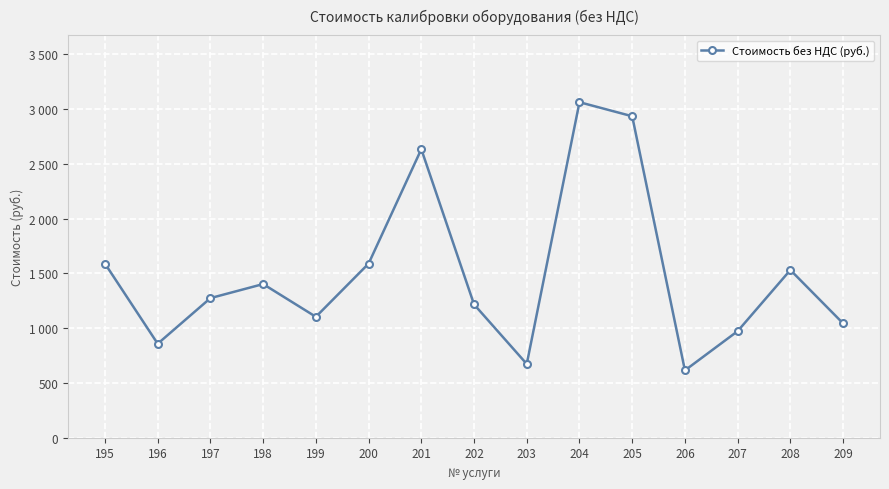

Where is the first local maximum?

198